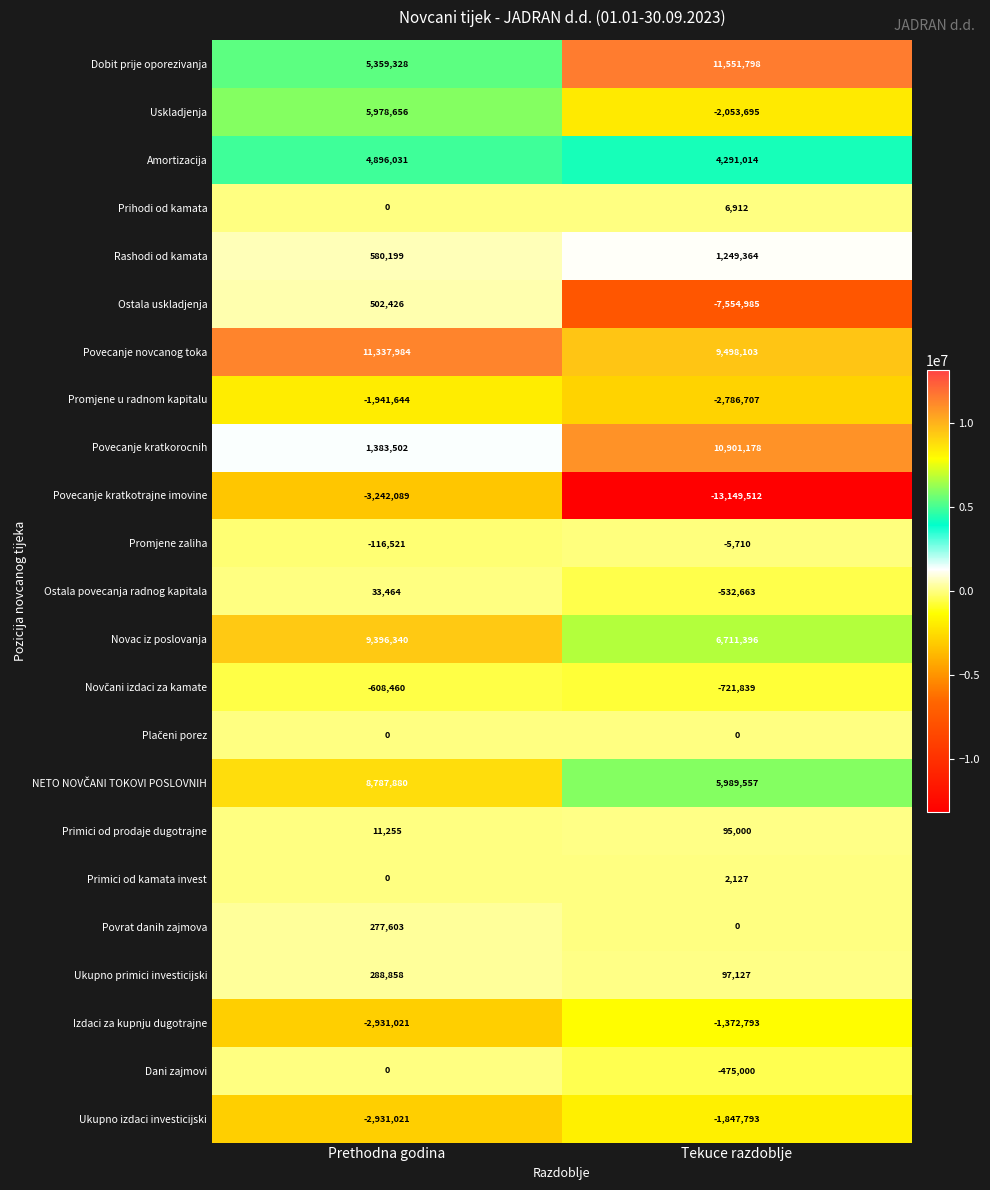

Which series has the largest total across all categories?

Povecanje novcanog toka